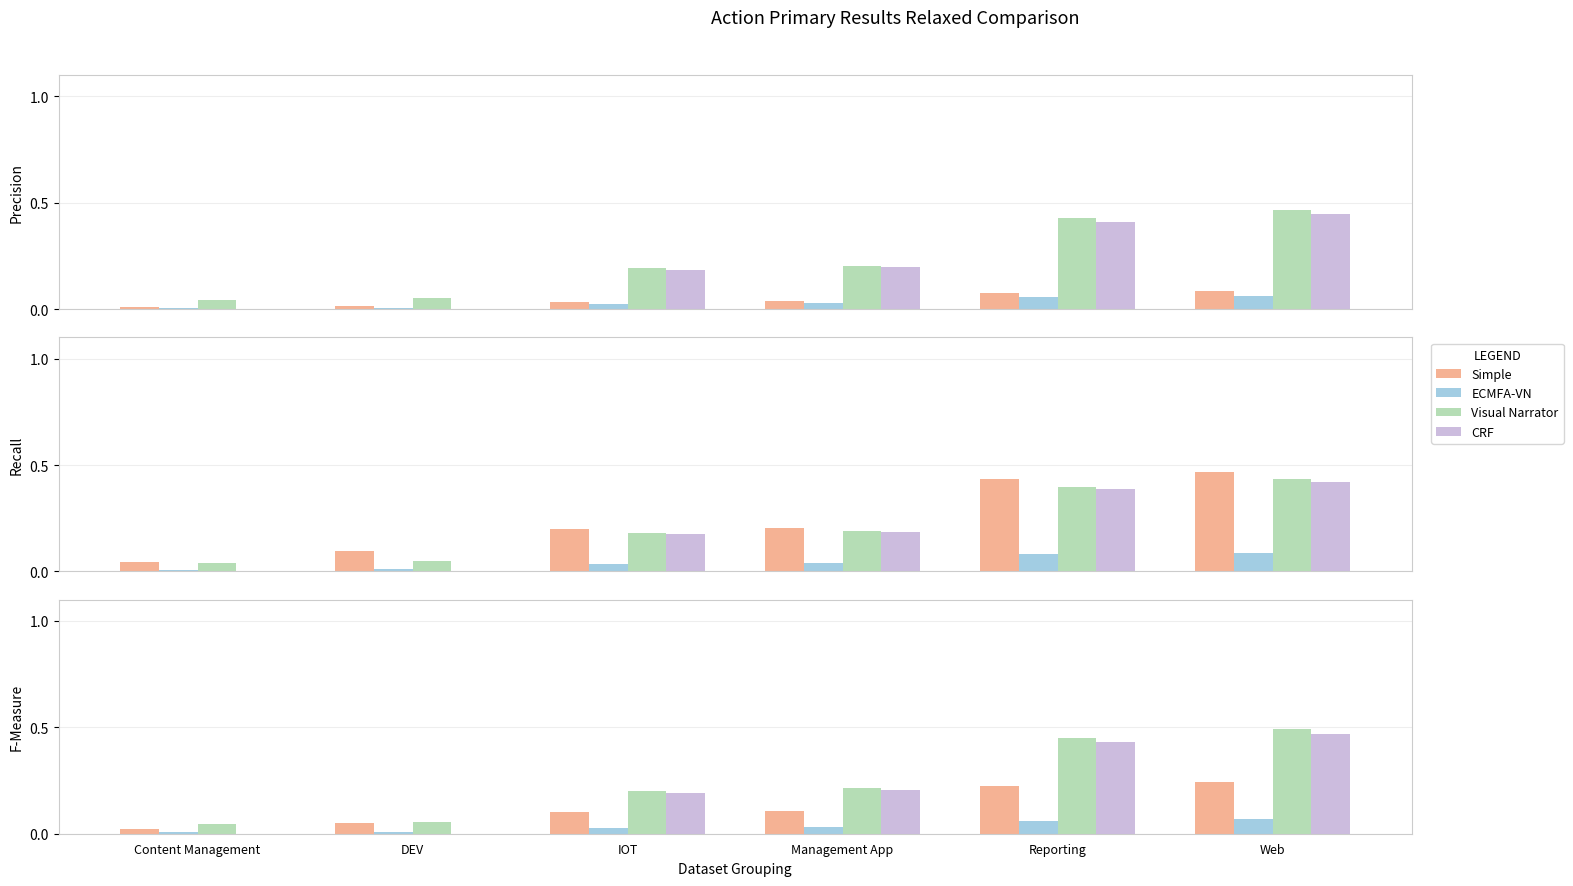

What is the sum of all ECMFA-VN values?

0.2